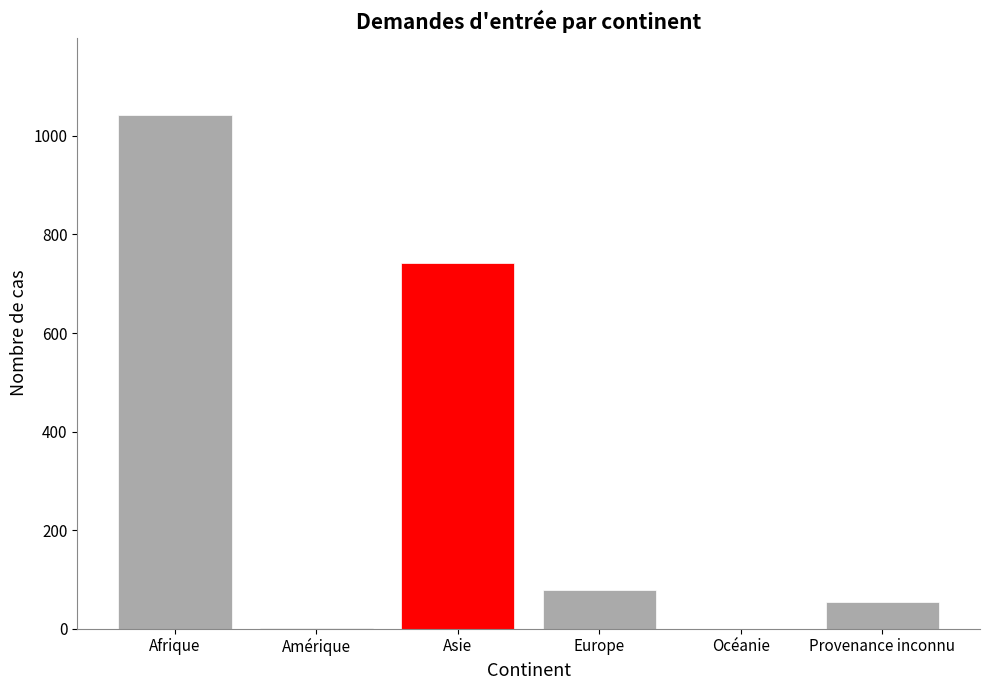

Approximately how many times larger is the value at Asie compared to Europe?

9.5